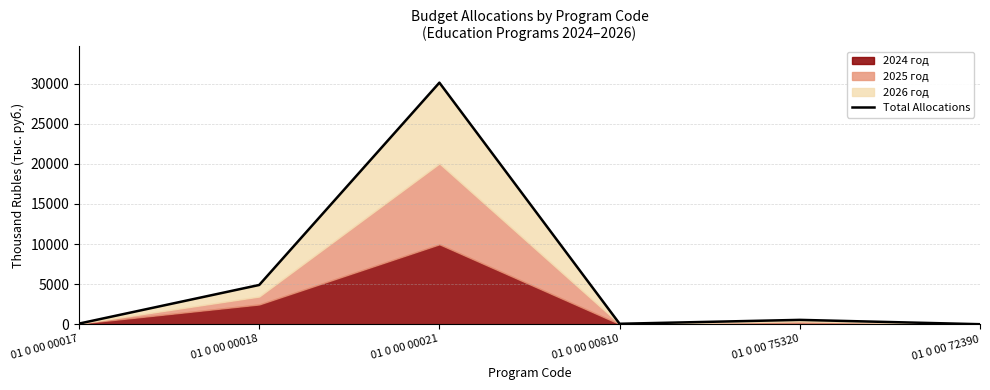

Reading left to right, transcribe all the data shown in this chart.

01 0 00 00017=75.0	01 0 00 00018=4894.8	01 0 00 00021=30139.4	01 0 00 00810=54.0	01 0 00 75320=540.0	01 0 00 72390=0.0